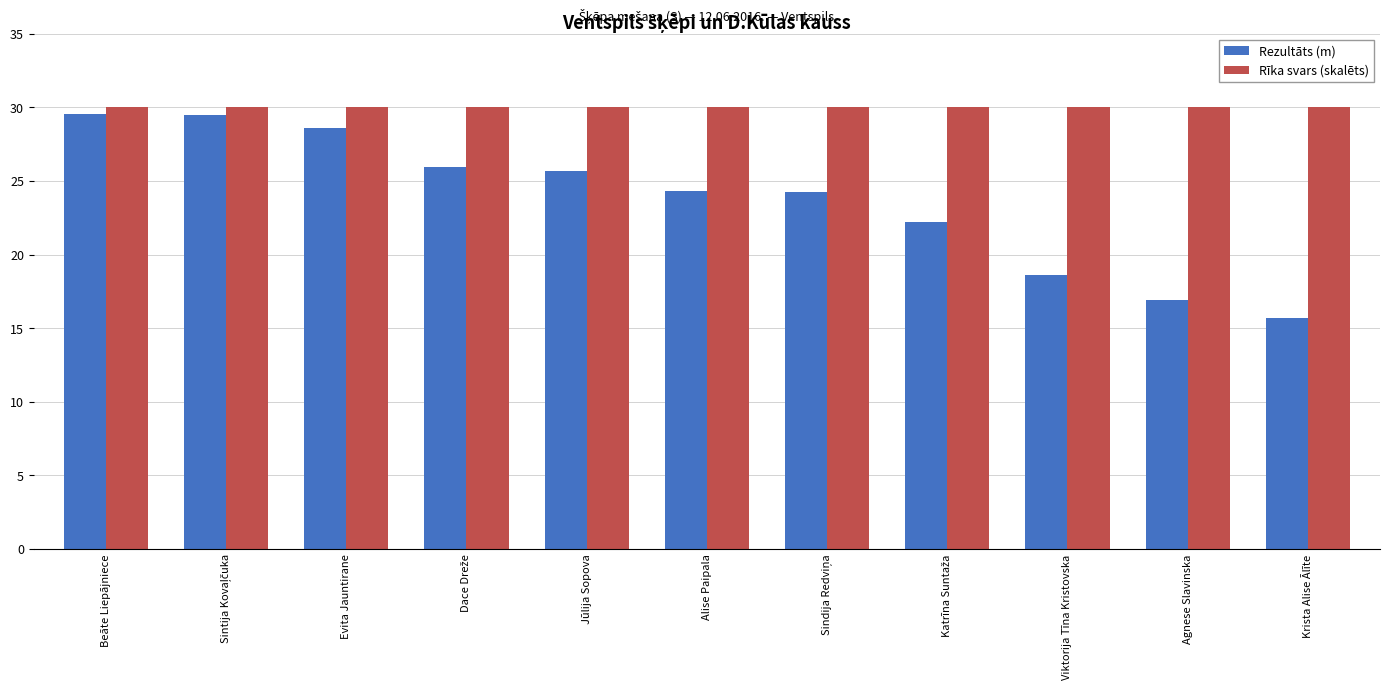

What is the approximate value of Rīka svars (skalēts) at Alise Paipala?

30.0